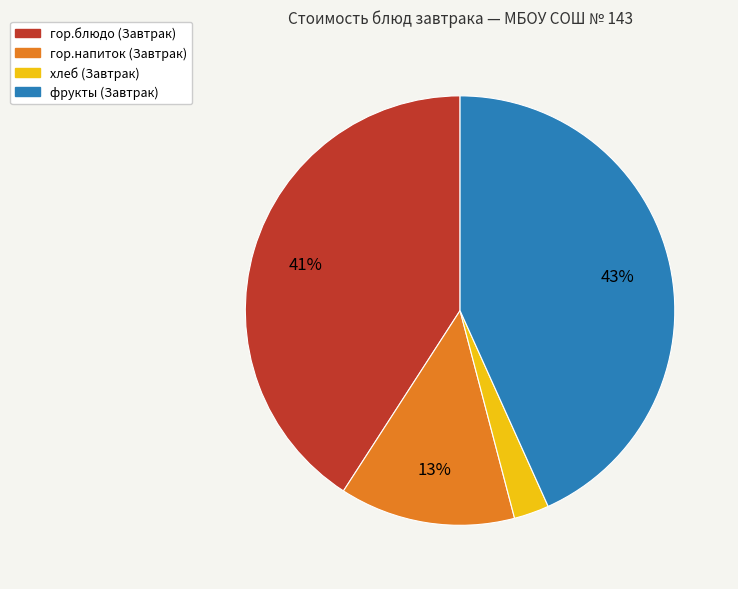

Rank the categories by value from lowest to highest.

хлеб (Завтрак), гор.напиток (Завтрак), гор.блюдо (Завтрак), фрукты (Завтрак)